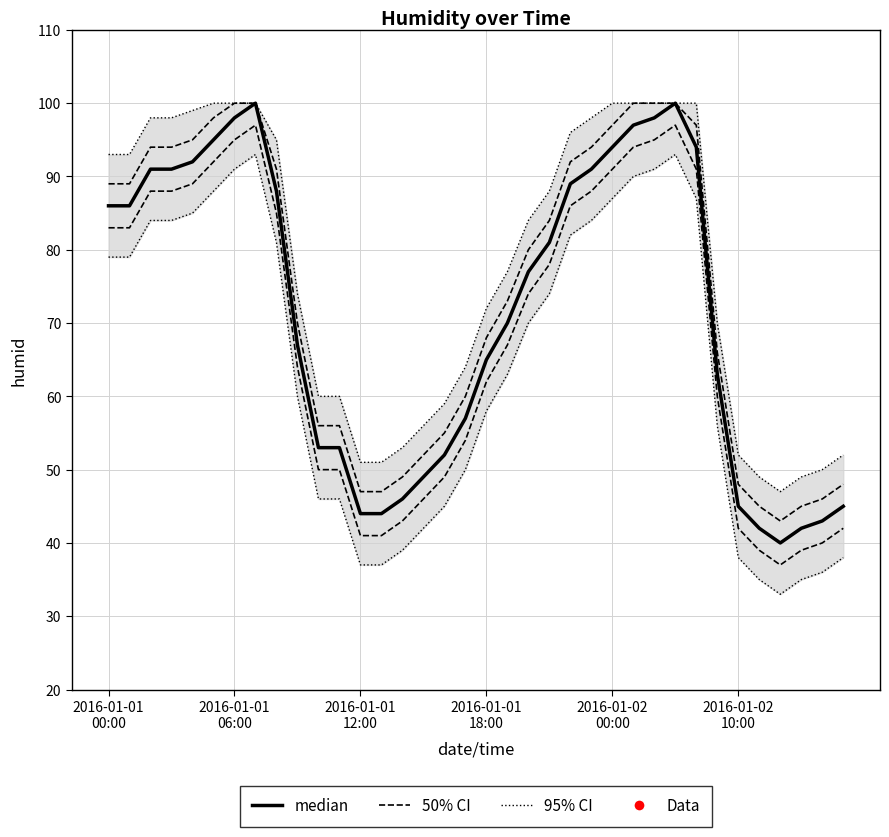

Between 17 and 32, which series saw the biggest shift?

50% CI